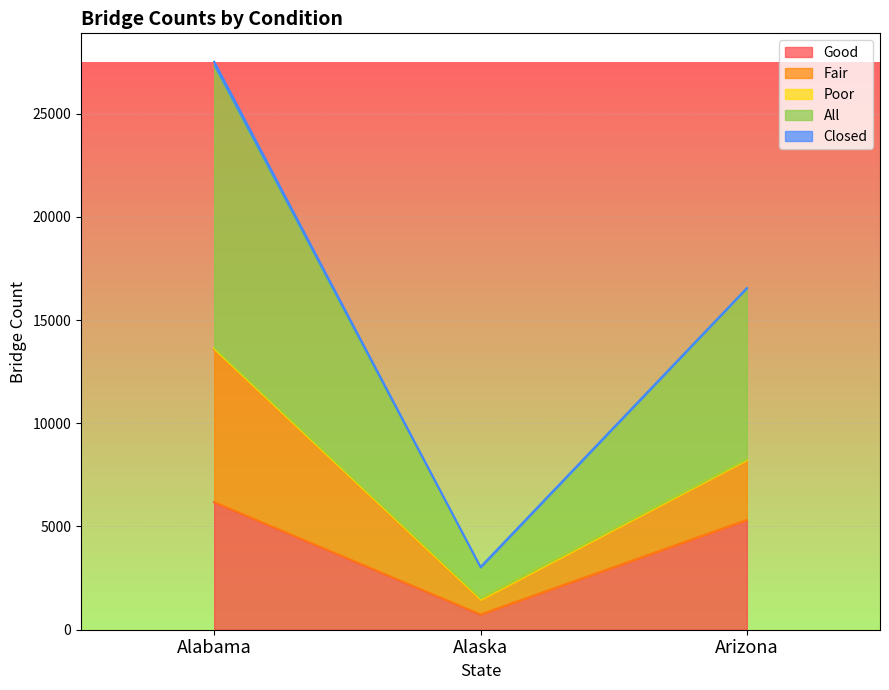

What is the value of the Good point at the 1st from the left?

6177